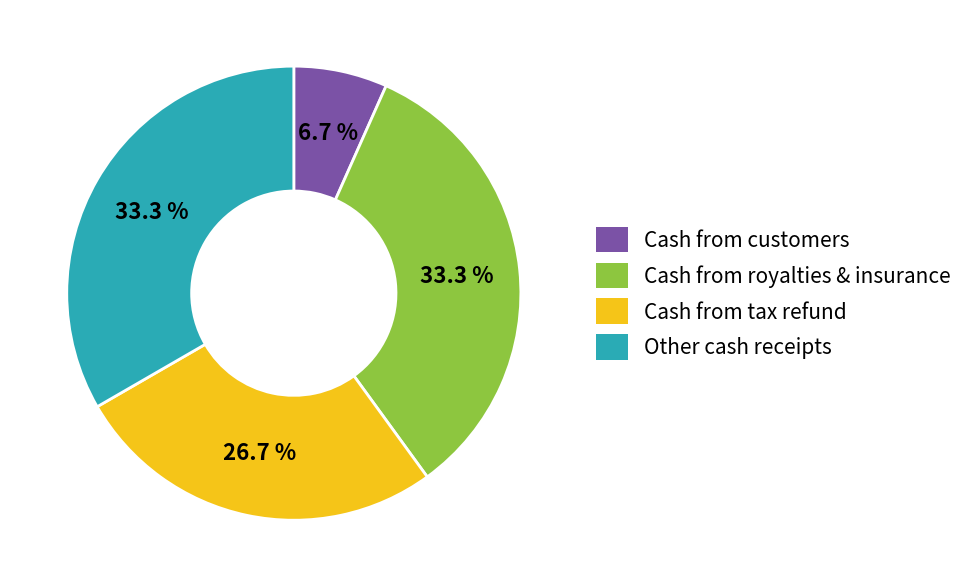

Does any single category account for the majority?

No